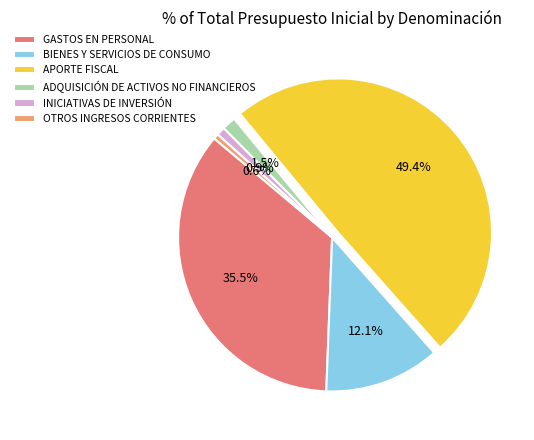

To the nearest percent, what portion does APORTE FISCAL represent?

49%